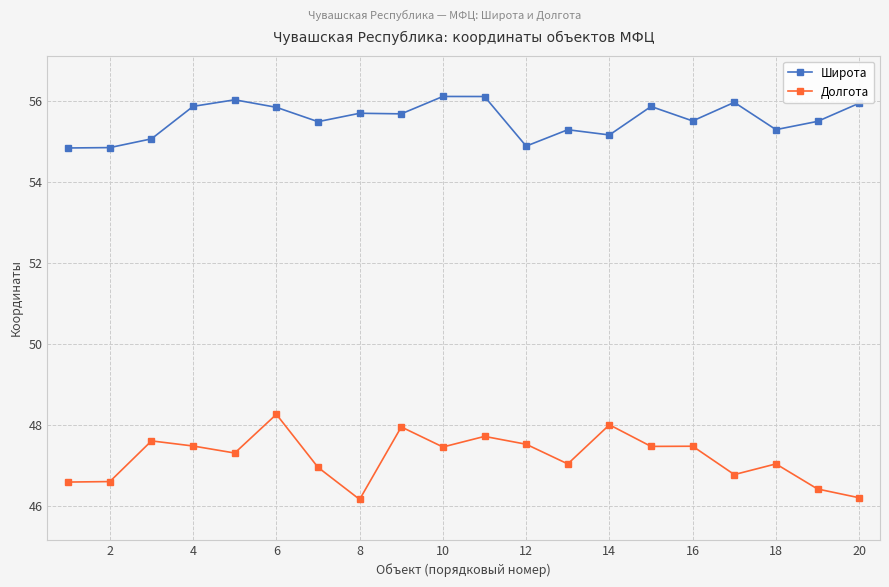

What is the value of the Долгота point at the 19th from the left?

46.4